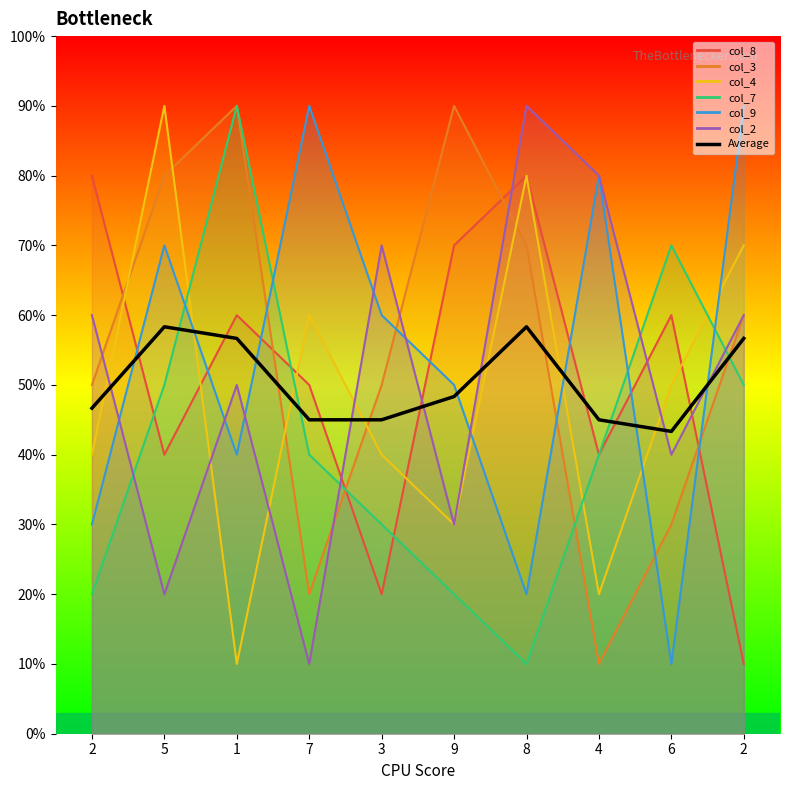

How many categories are shown in the chart?

10